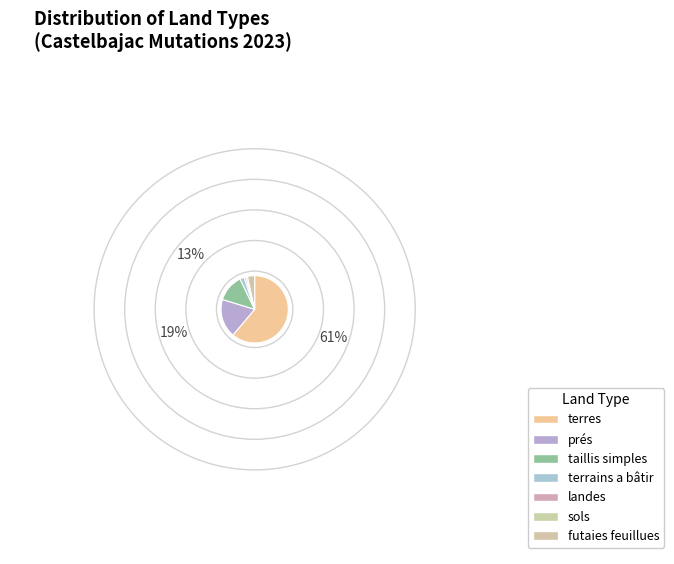

The prés slice represents 19% of the pie. True or false?

True